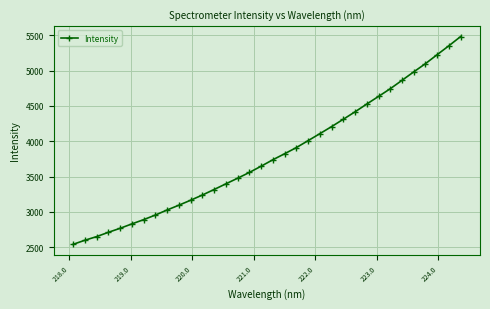

What is the maximum value shown in the chart?

5481.1